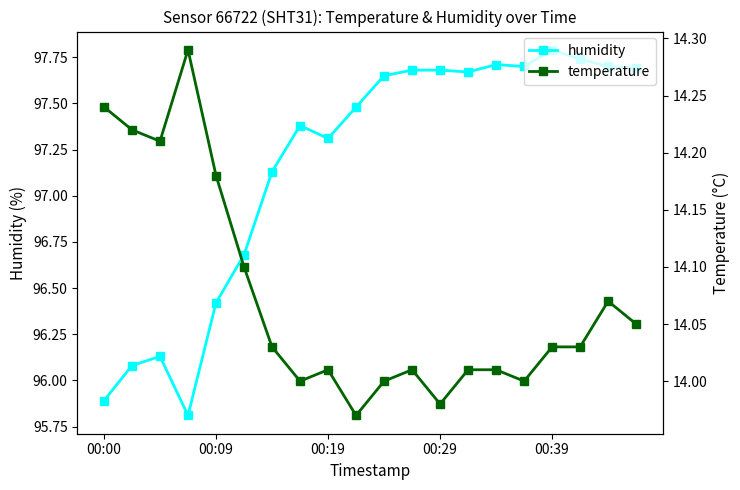

Is this an area chart (filled region under the line)?

No